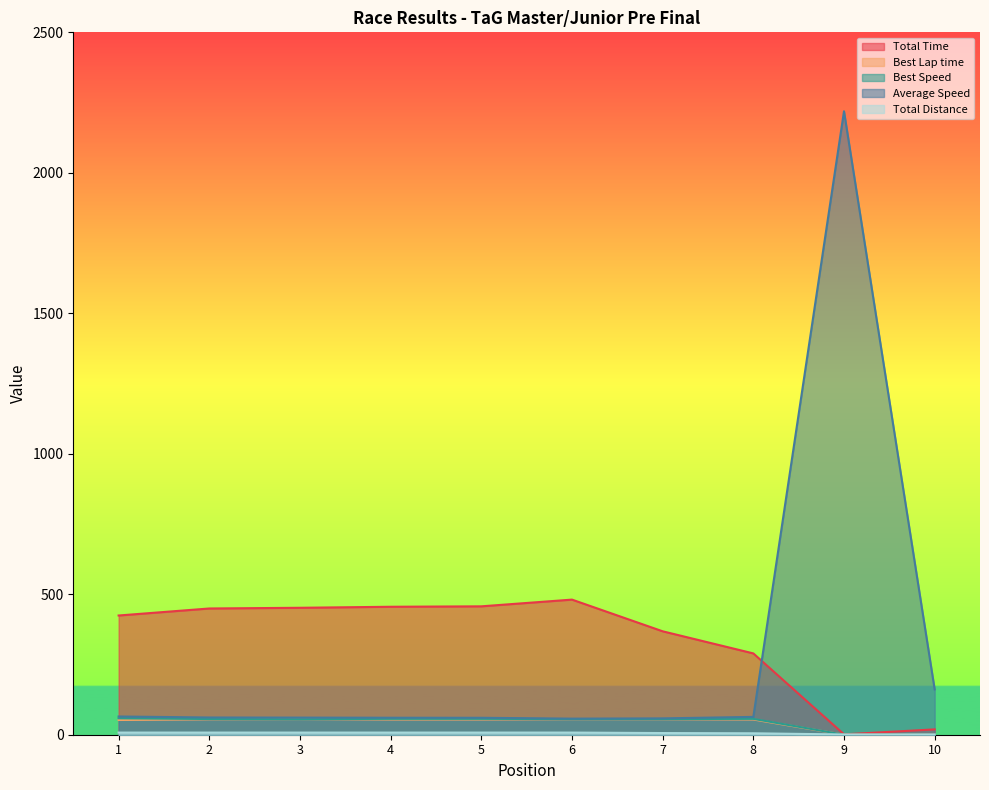

What is the maximum value shown in the chart?

2219.0